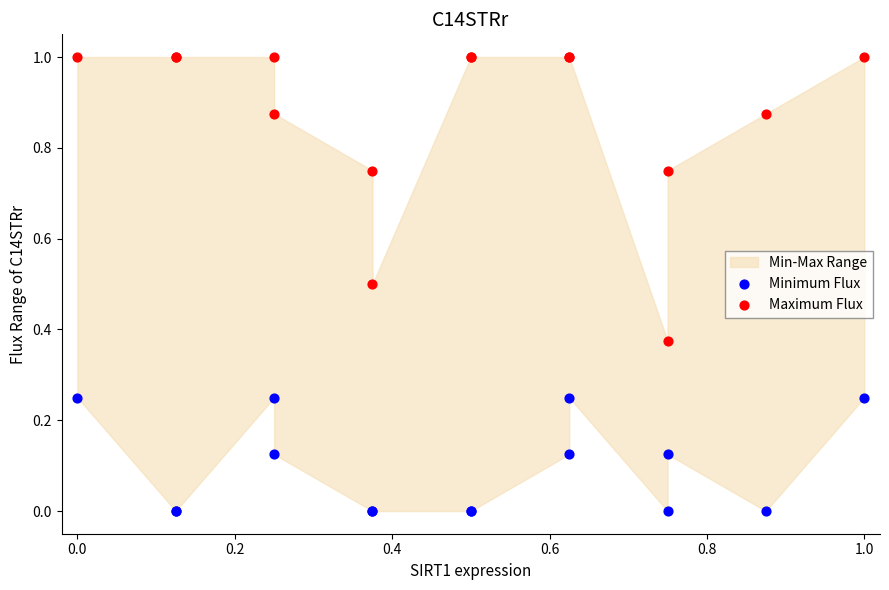

Which series contains the lowest Y value?

Minimum Flux